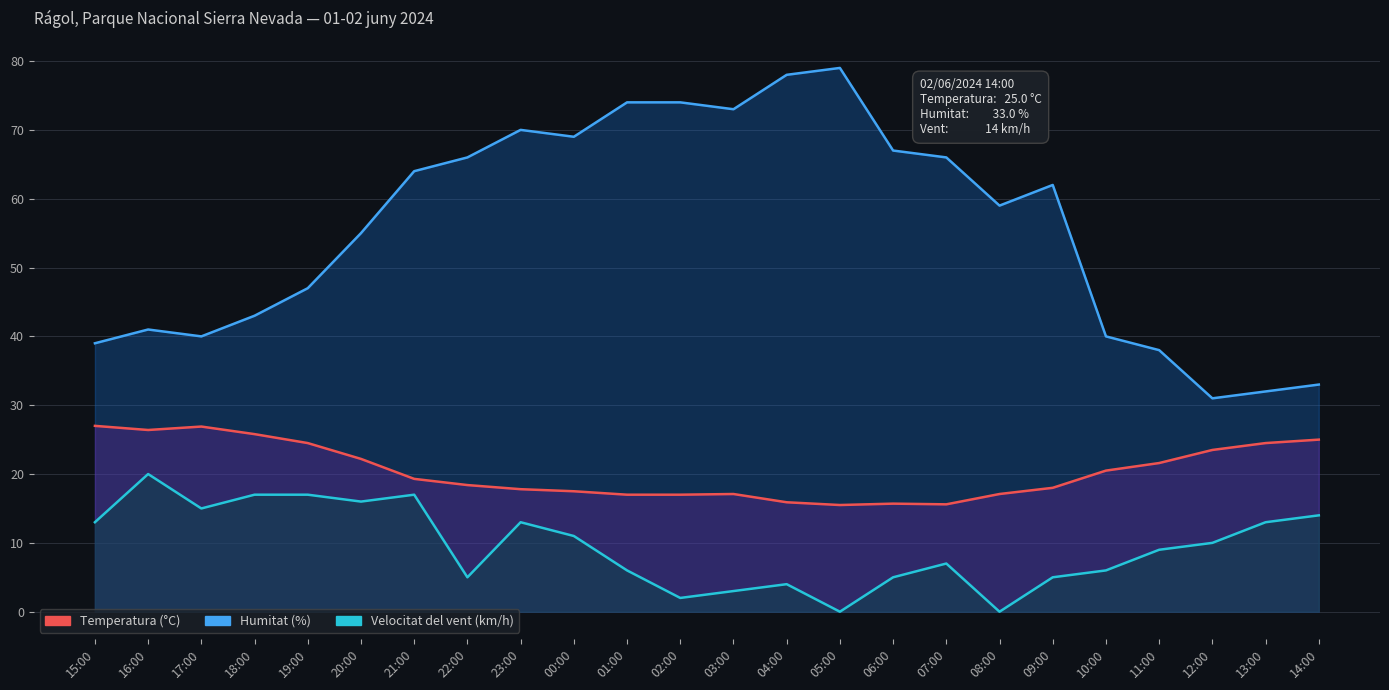

What position from the right is 15:00?

24